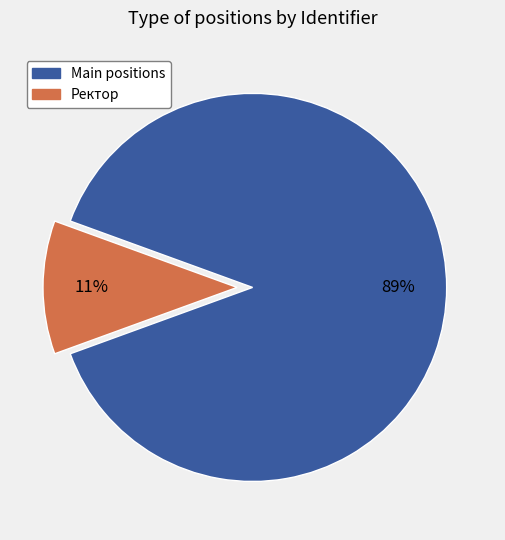

To the nearest percent, what is the difference between the largest and smallest slice percentages?

78%